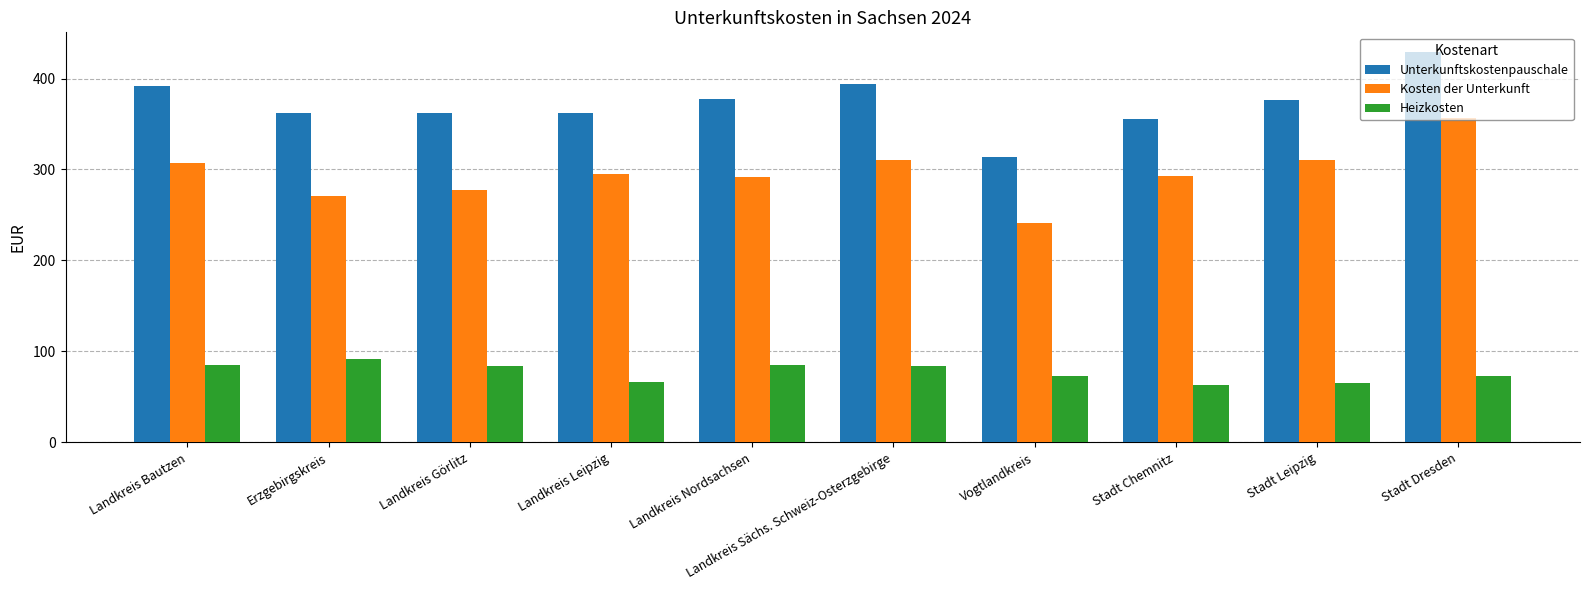

What is the spread (max minus min) of values at Landkreis Bautzen?

306.8